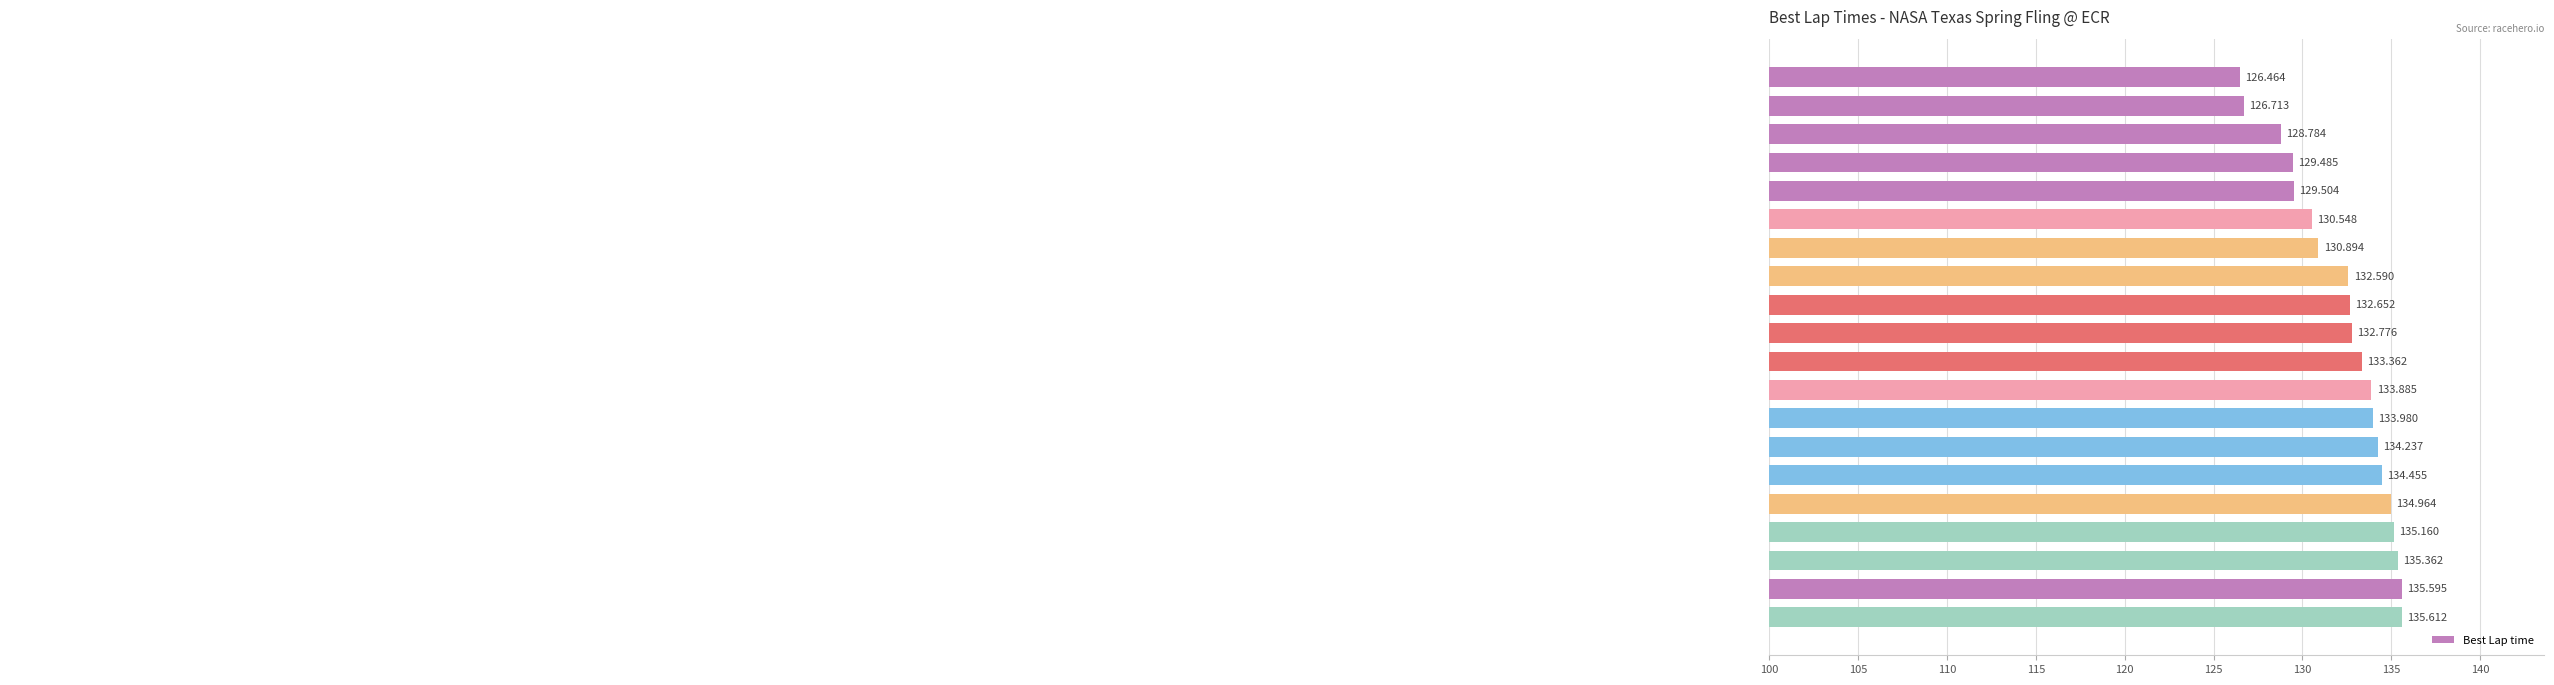

Count the number of values greater than 133.

10